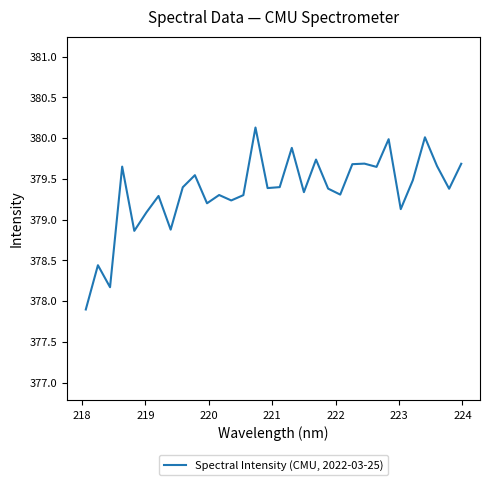

What is the minimum value shown in the chart?

377.9